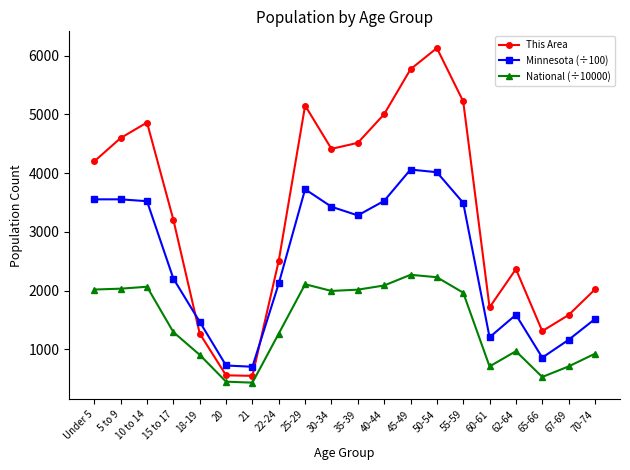

Which series changed the most between 25-29 and 62-64?

This Area